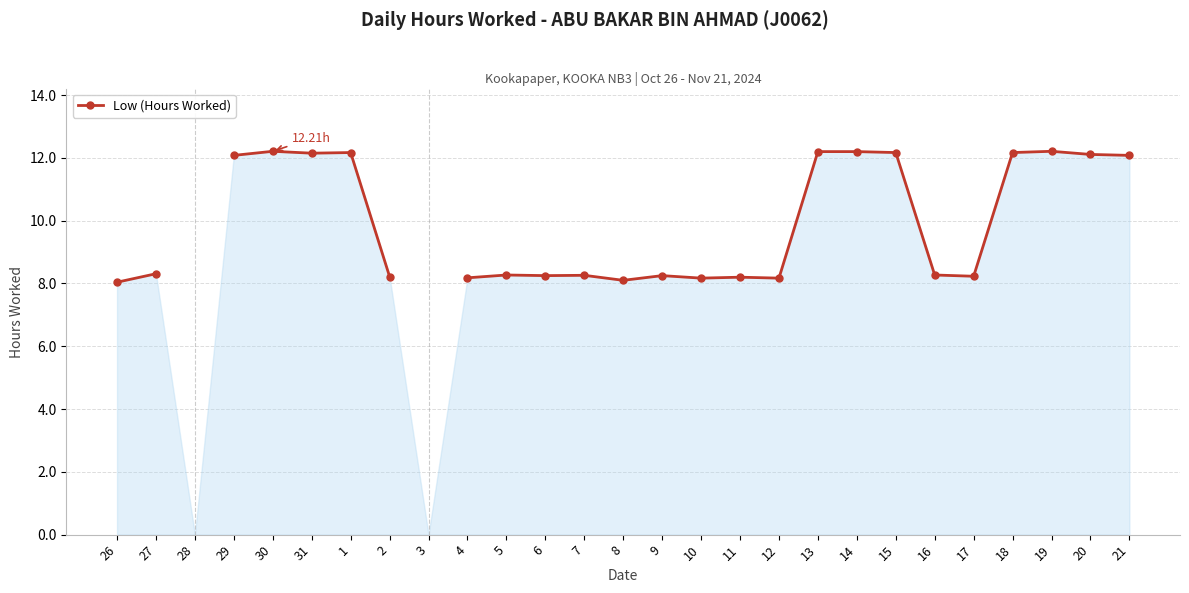

Rank the categories by value from highest to lowest.

27, 26